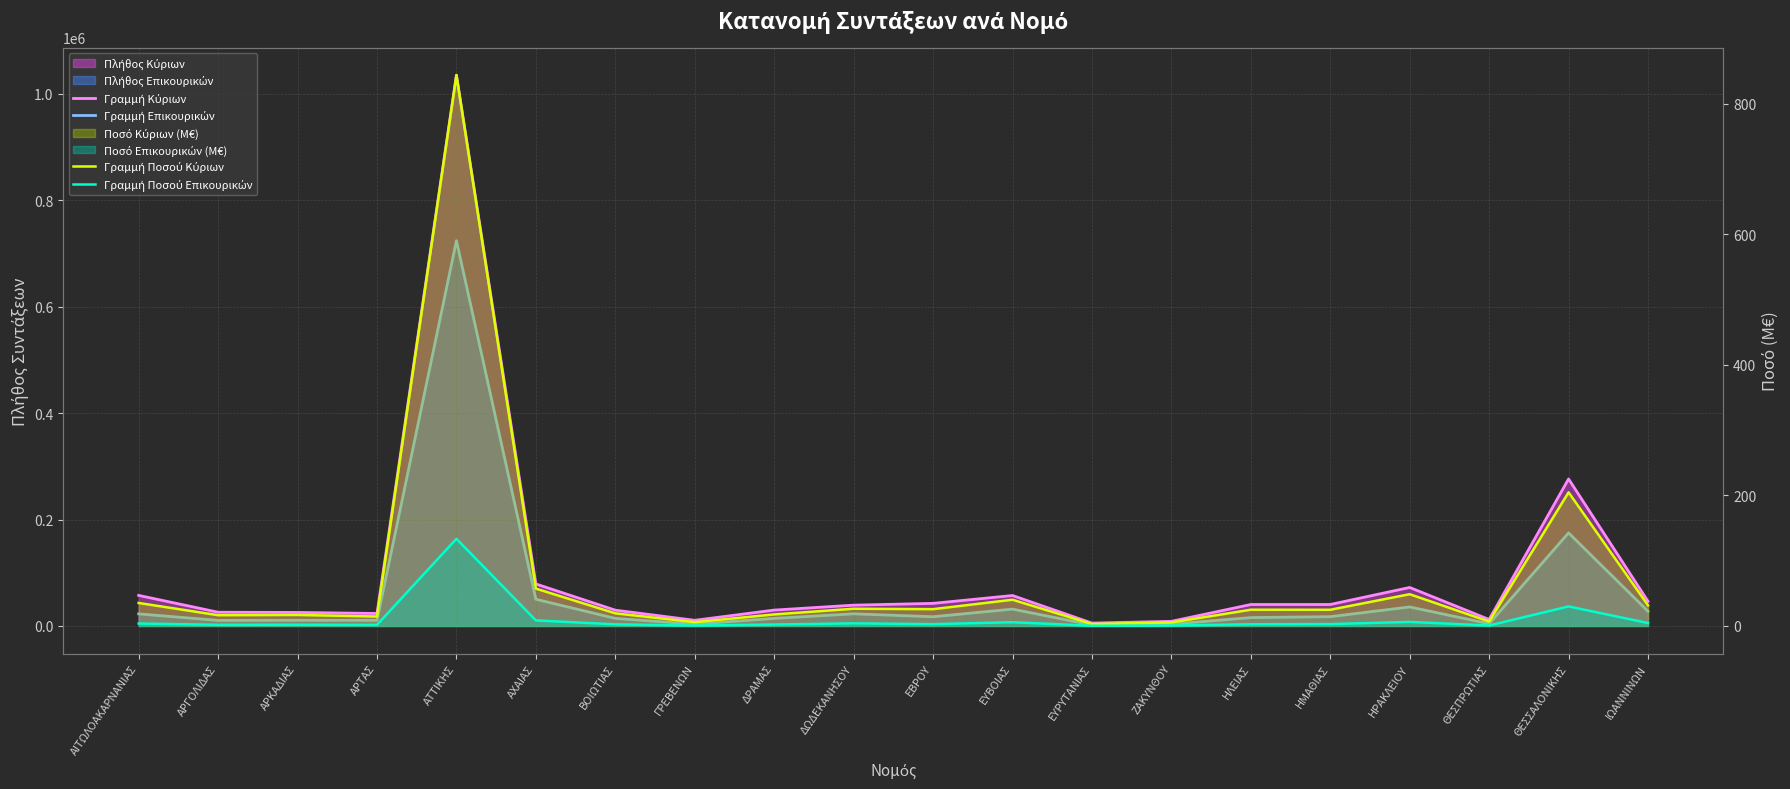

The value of Γραμμή Κύριων at ΑΡΤΑΣ is 23480.0. True or false?

True